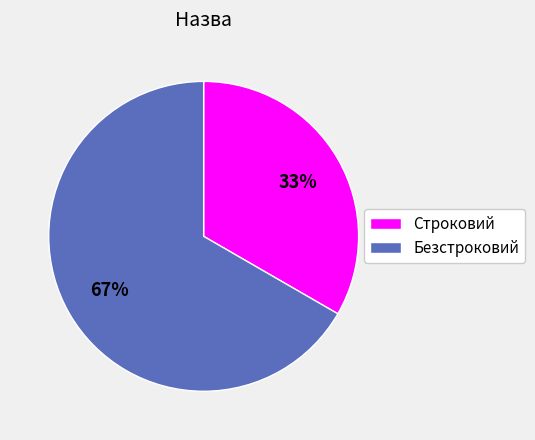

Which slice is the largest?

Безстроковий